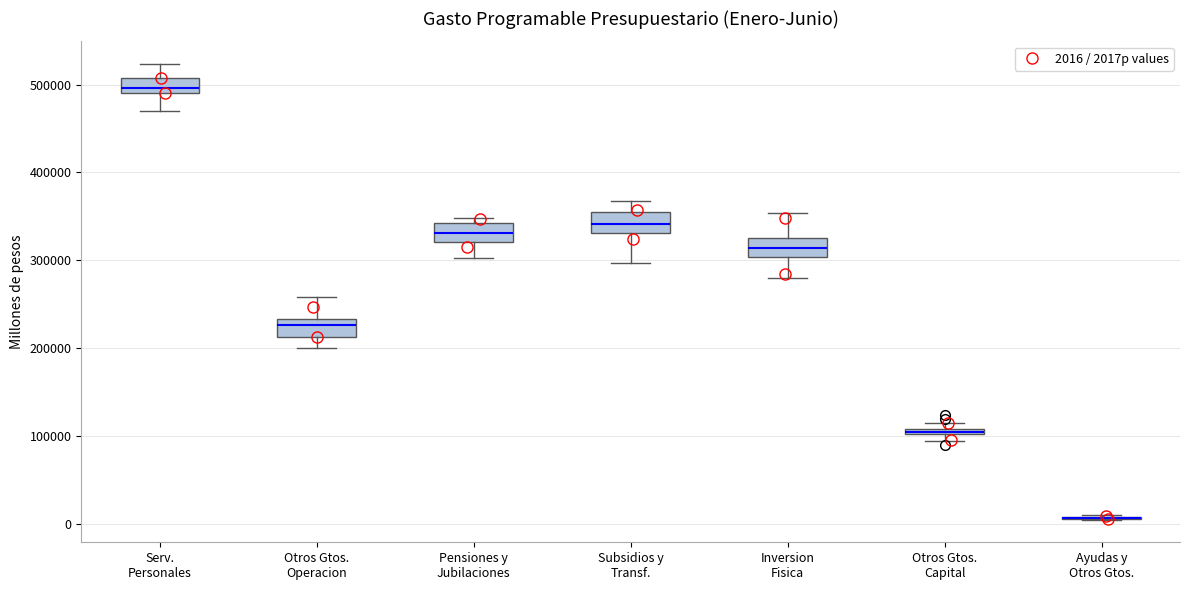

Where does the lower whisker of the box for Pensiones y Jubilaciones end on the y-axis? The values are not printed on the chart, so give them approximately, as read against the axis.

300000